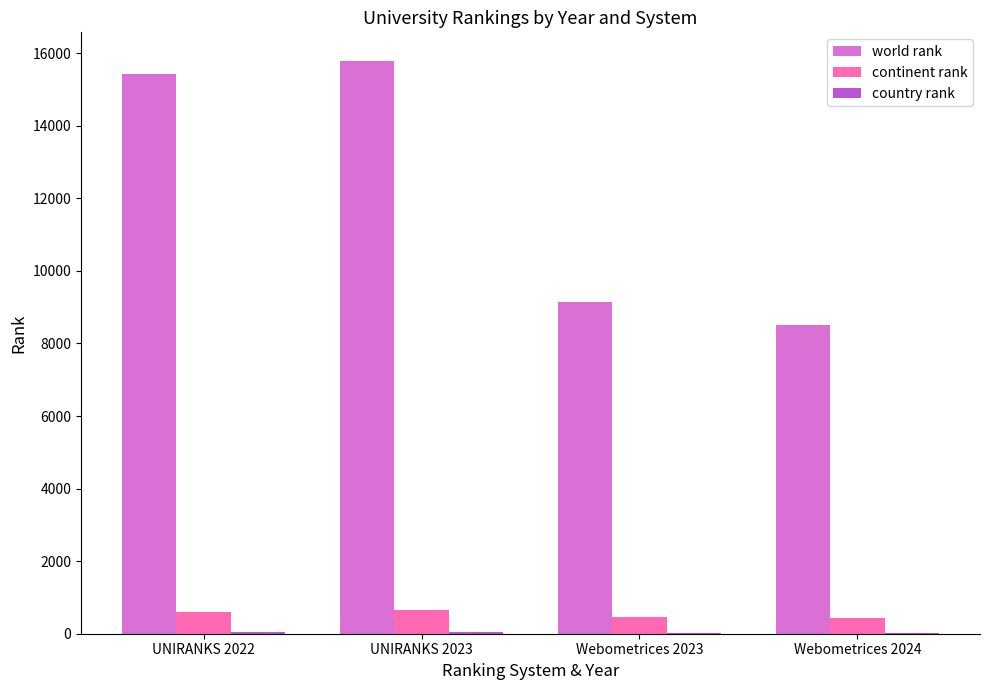

The value of continent rank at Webometrices 2024 is 435. True or false?

True